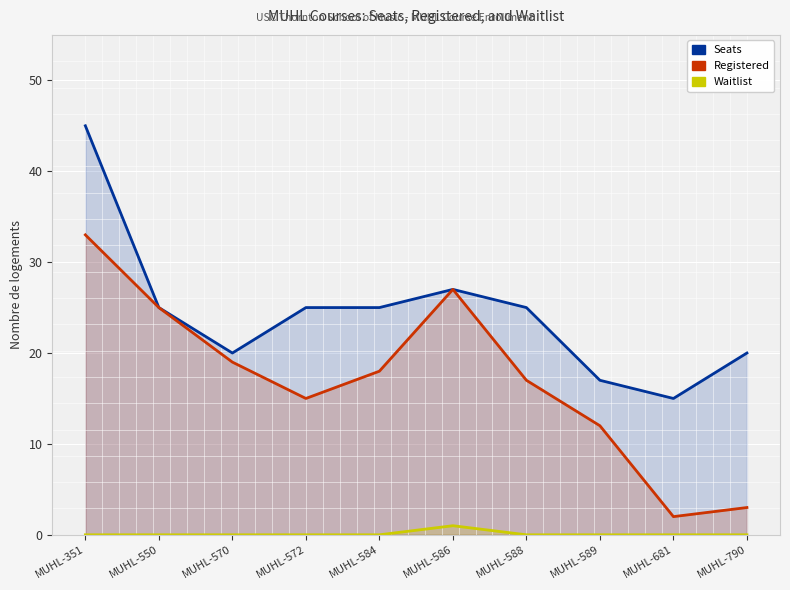

Does the chart display data point markers on the line(s)?

No